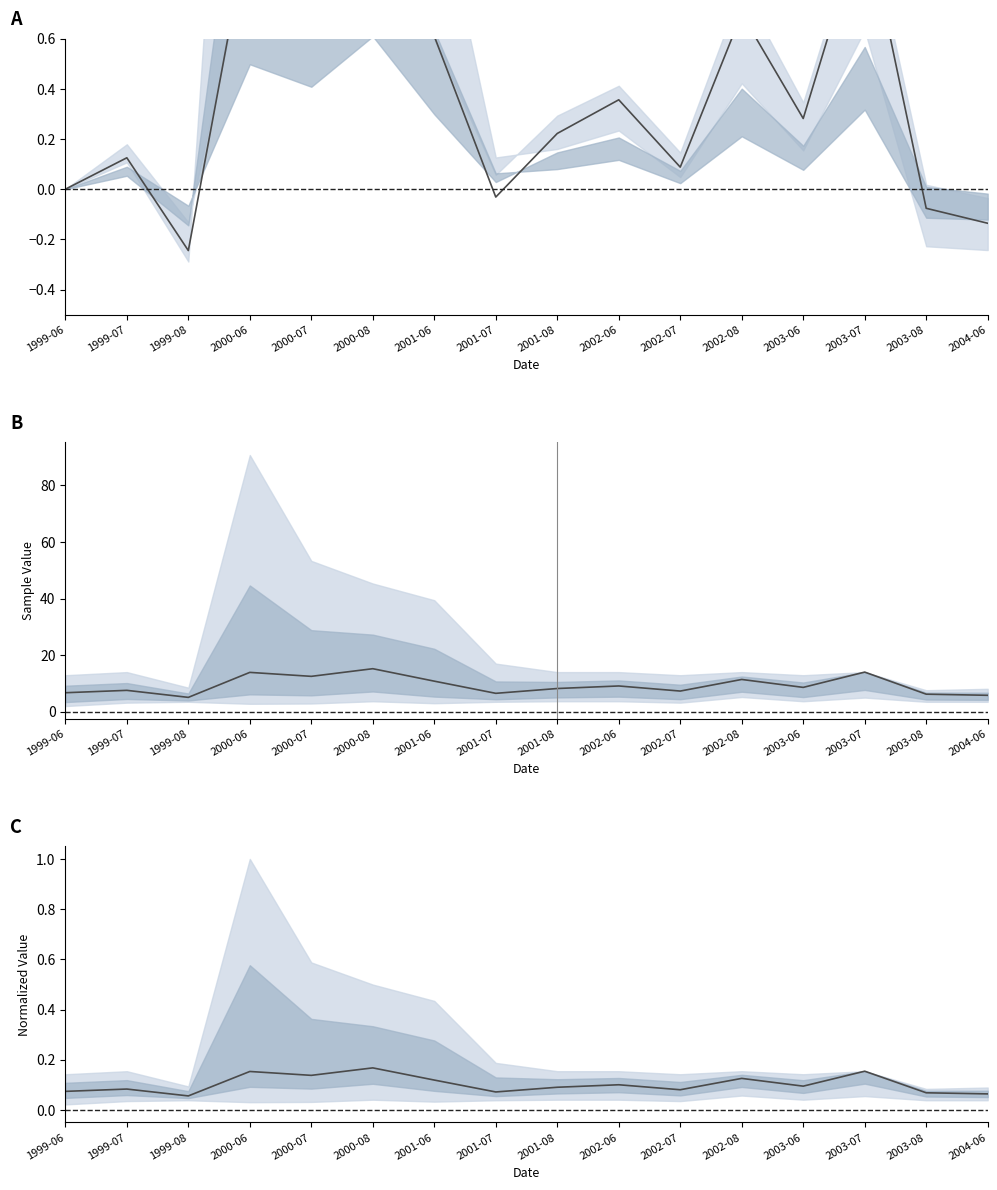

What is the average value?

0.1